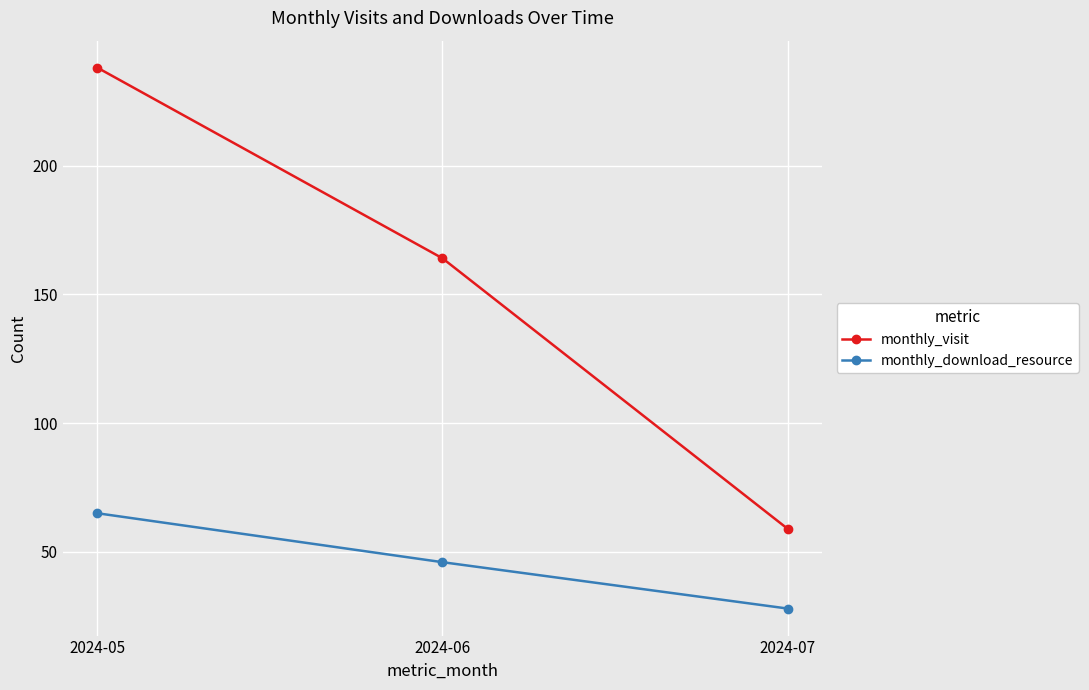

At which category is the sum across all series the highest?

2024-05